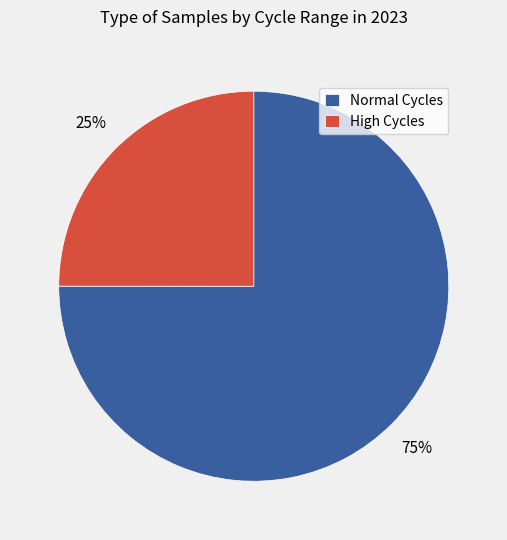

Which slice is the largest?

Normal Cycles